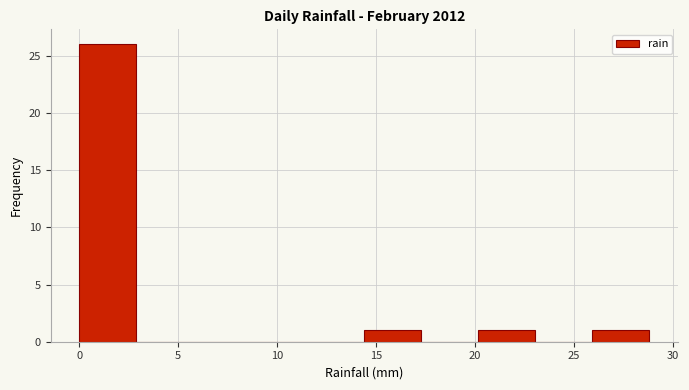

How tall is the bar that spans 0.0 to 3.0 on the x-axis? Neither the bar edges nor the heights are printed on the chart, so give them approximately, as read against the axes.

26